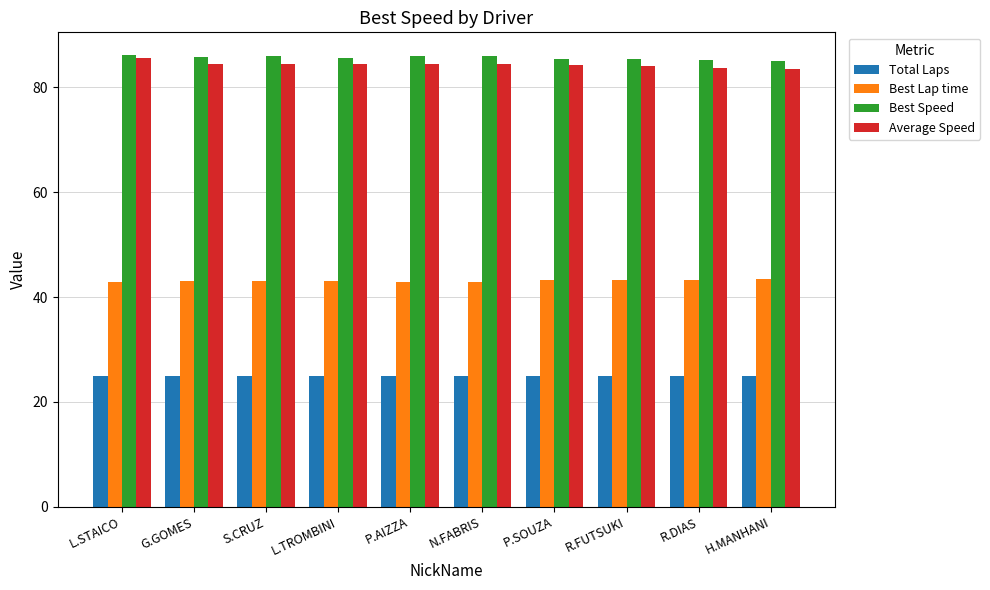

What is the label of the 2nd bar from the right?

R.DIAS